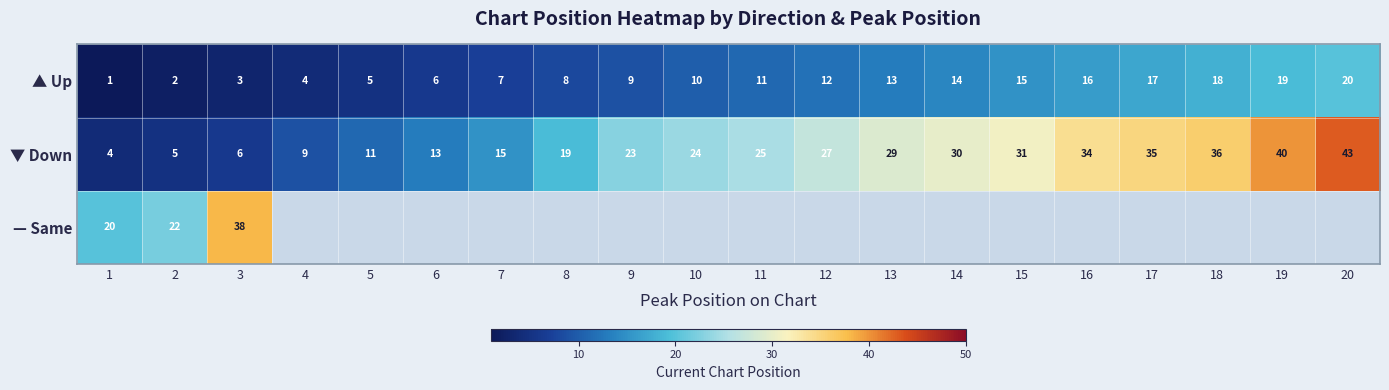

The ▲ Up series shows 17.7 at 11. True or false?

False